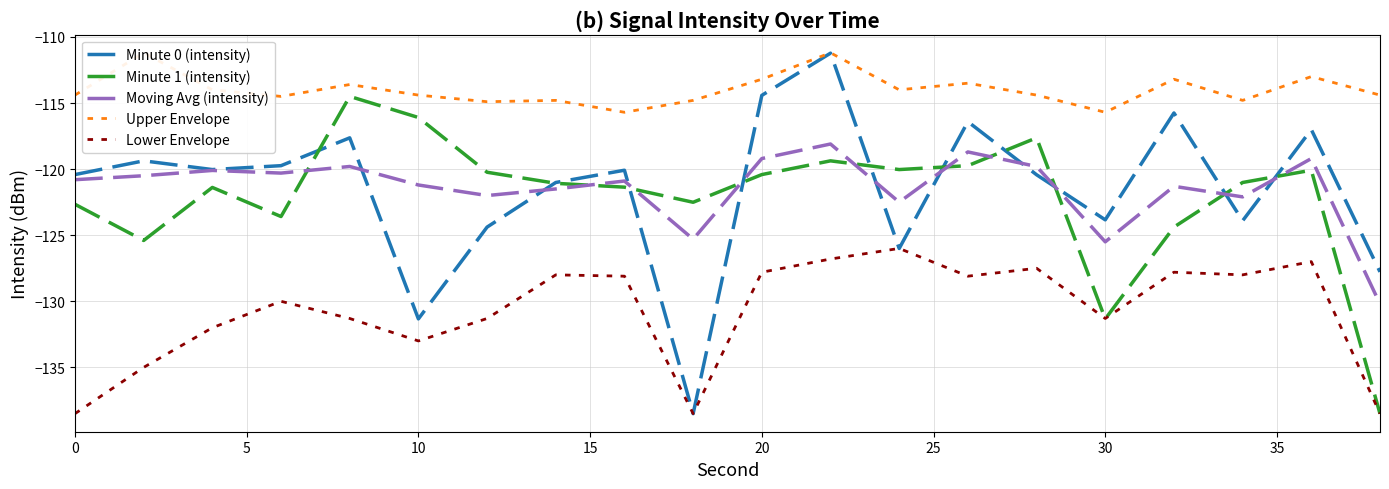

What is the minimum value for Moving Avg (intensity)?

-130.2